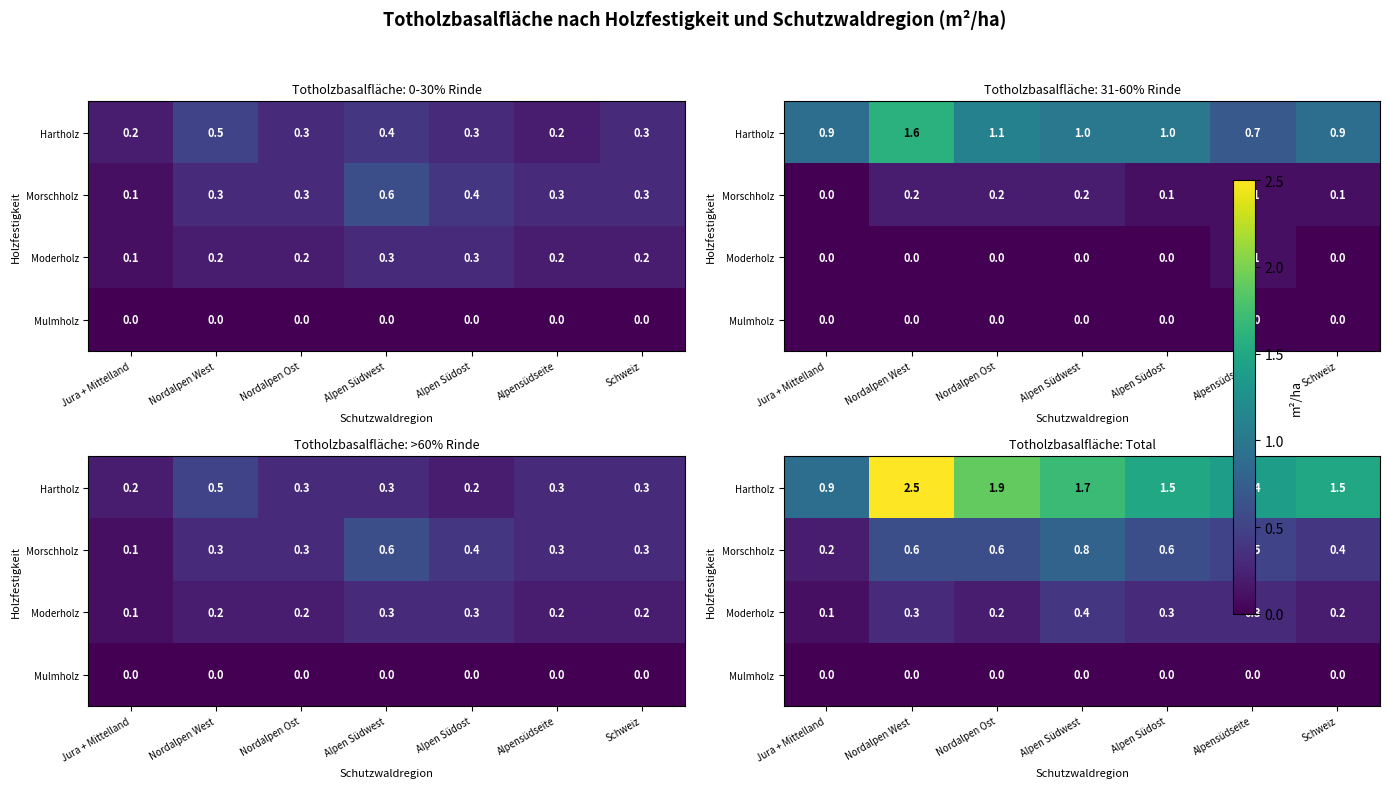

Where does the Hartholz series first go above 1?

Nordalpen West